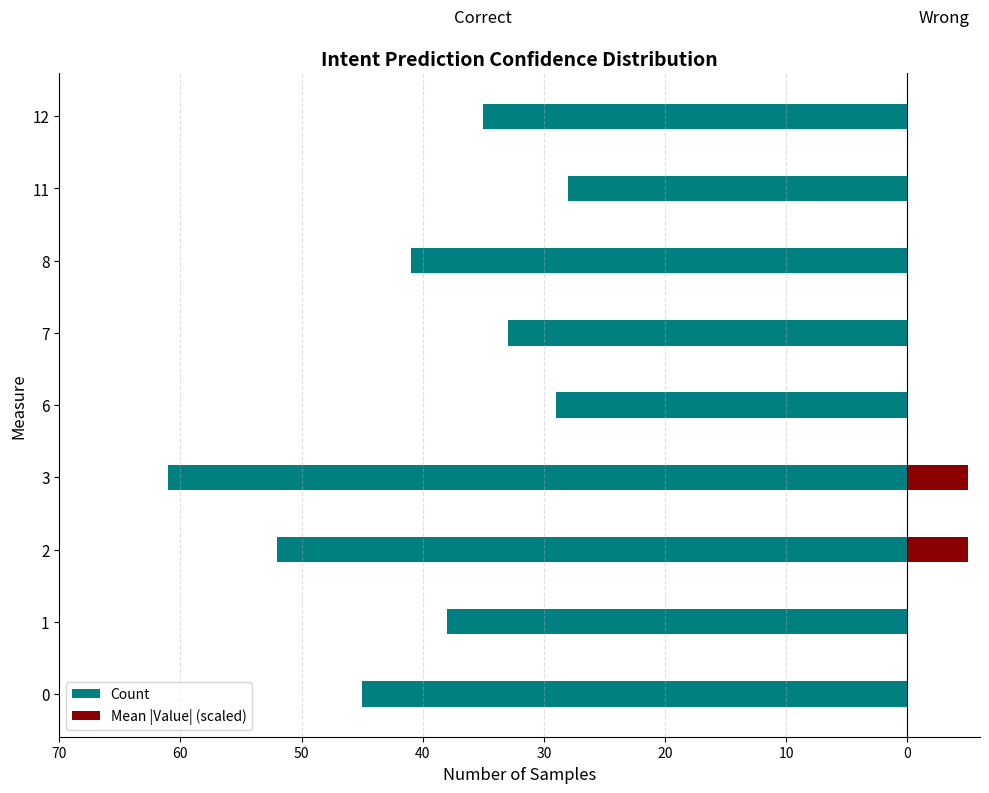

How many bars are there in total?

18